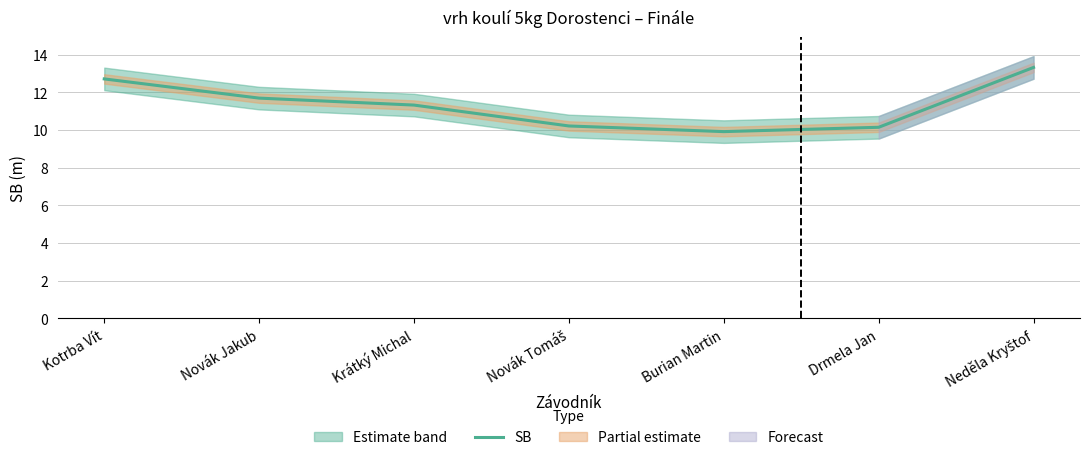

What is the sum of the values at Krátký Michal and Novák Jakub?

23.0